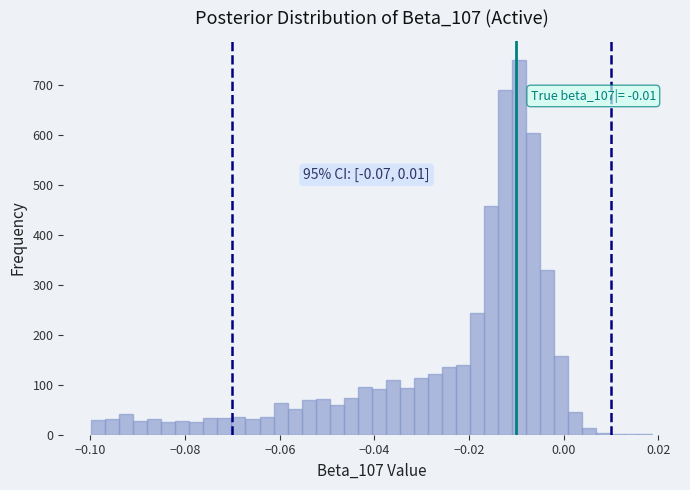

Around what value on the x-axis is the tallest bar? Give the approximate position of its centre, as read against the axis.

-0.010